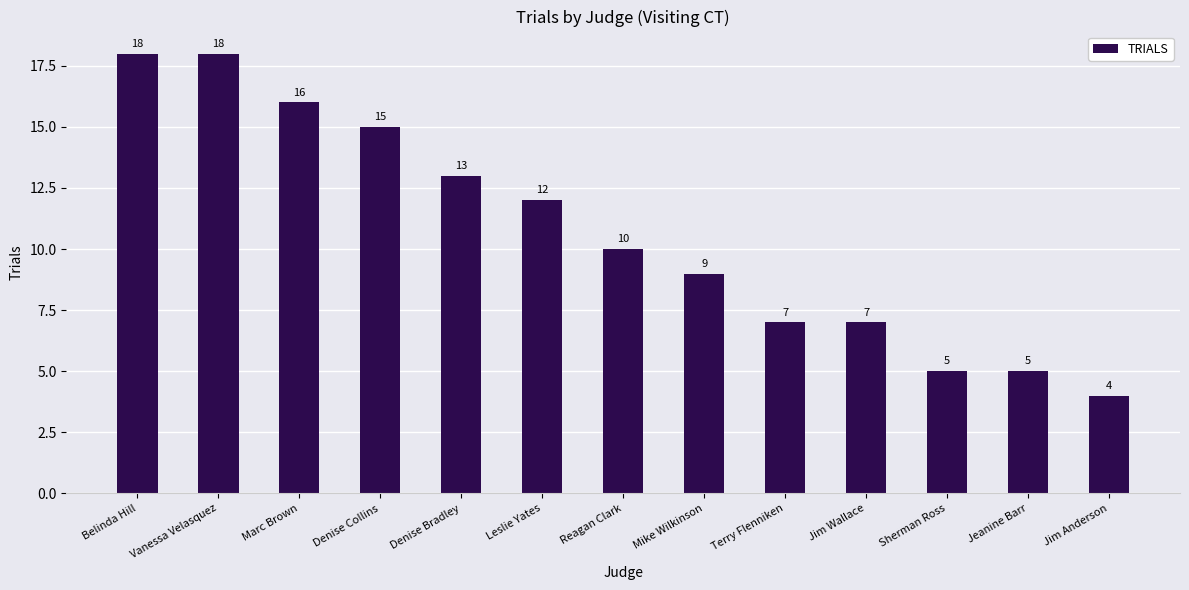

How many categories are shown in the chart?

13